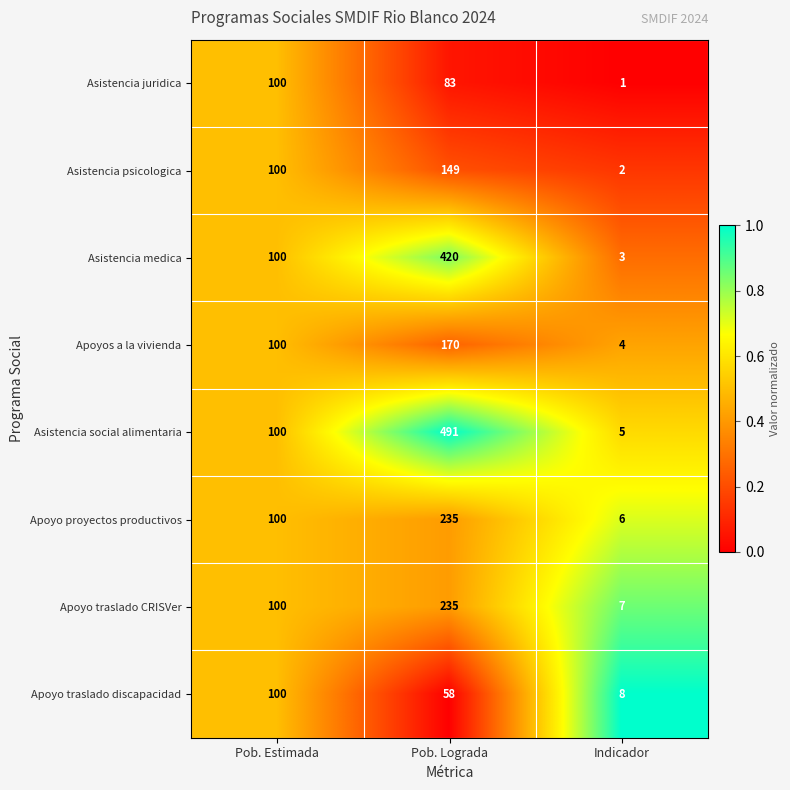

At which category is the sum across all series the highest?

Pob. Lograda